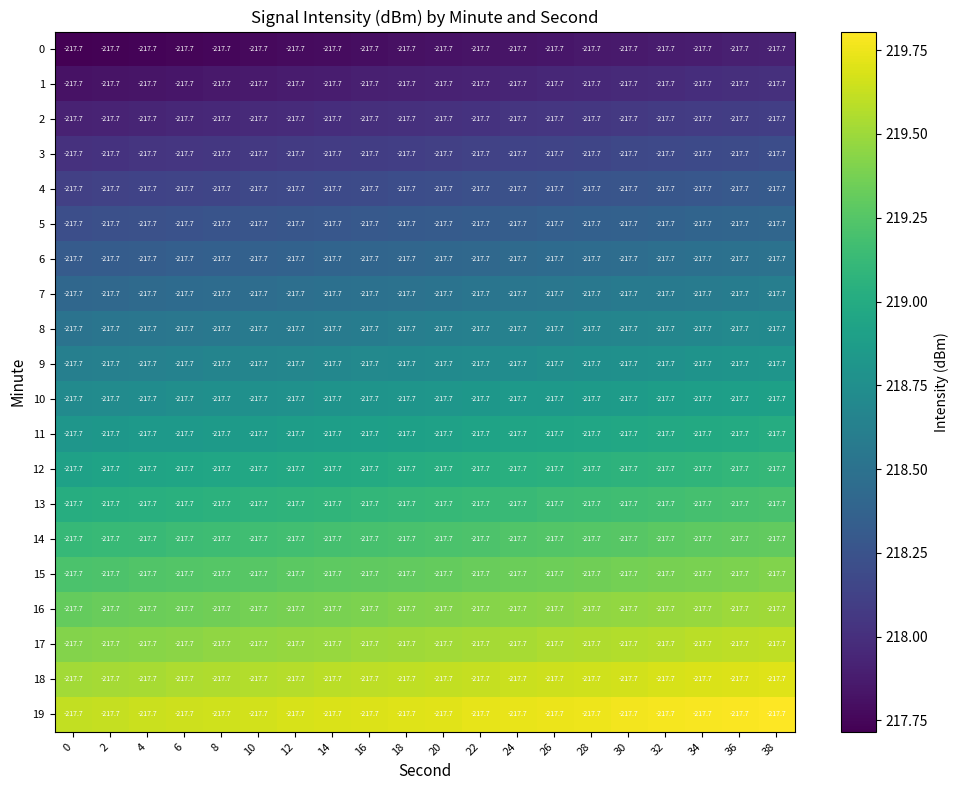

At how many categories does at least one series exceed 217?

20